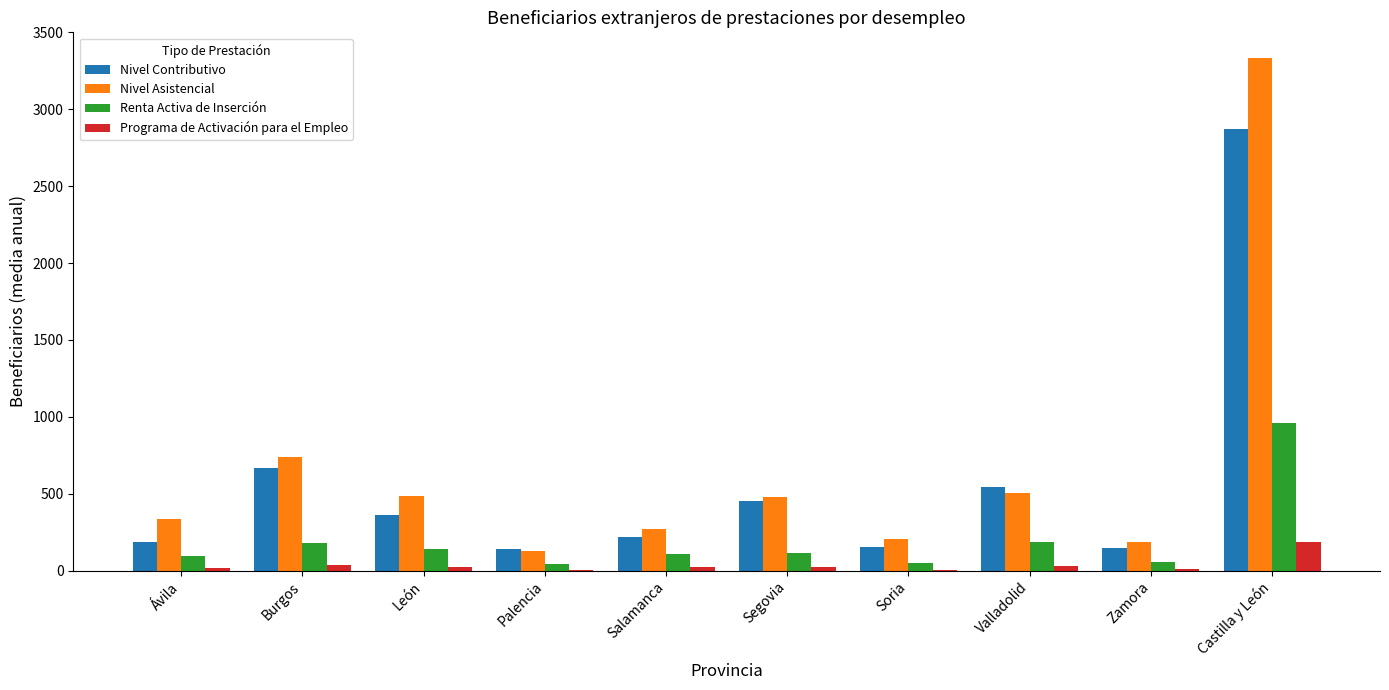

Is the value of Renta Activa de Inserción at Segovia greater than the value of Nivel Asistencial at León?

No